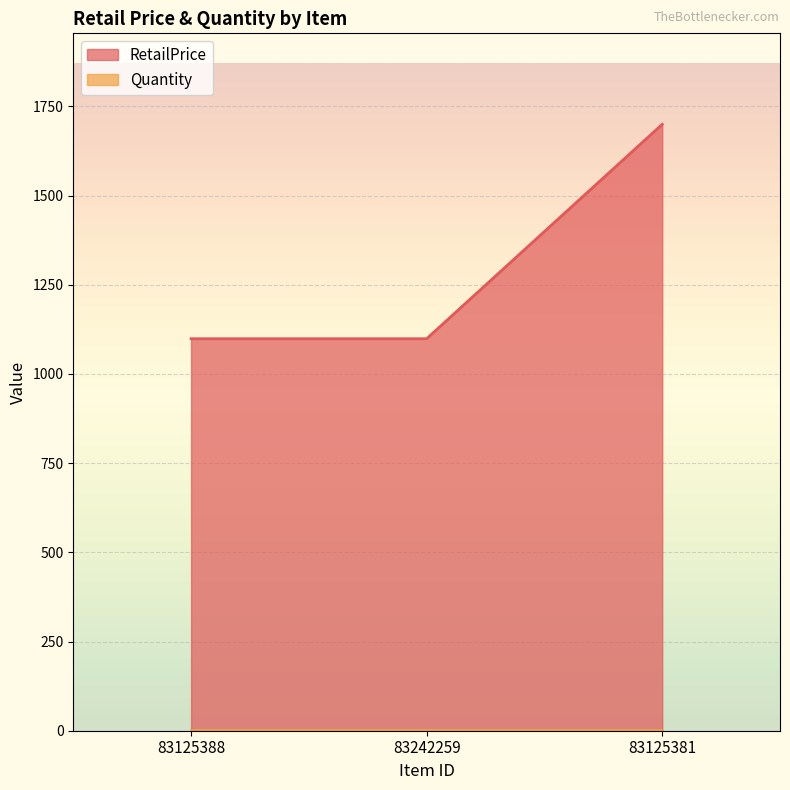

What is the label of the 1st point from the right?

83125381